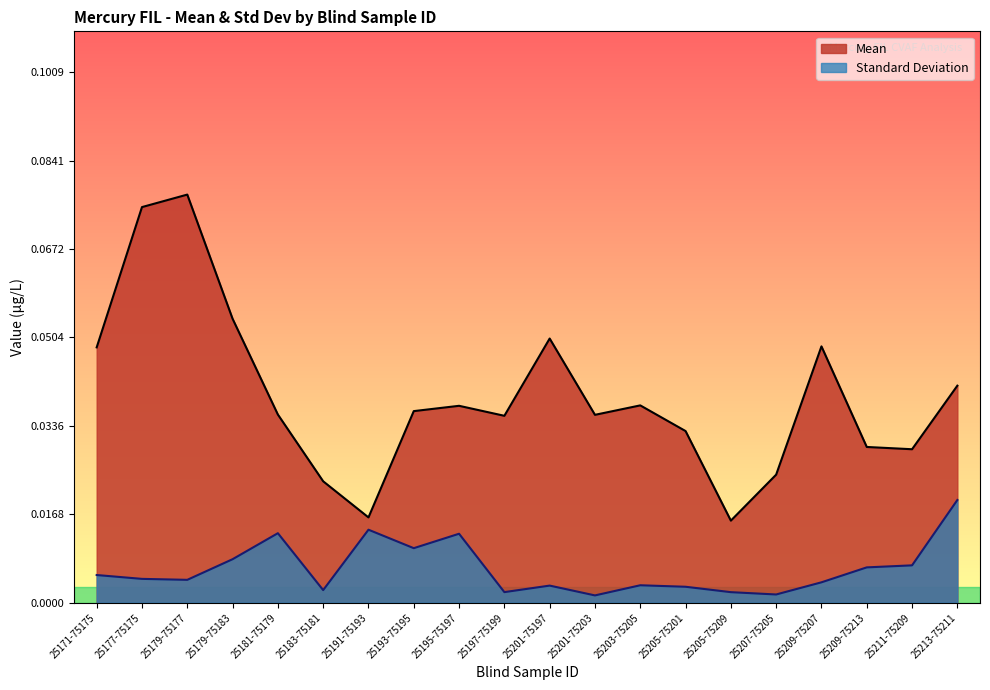

True or false: Mean and Standard Deviation intersect in this chart.

False